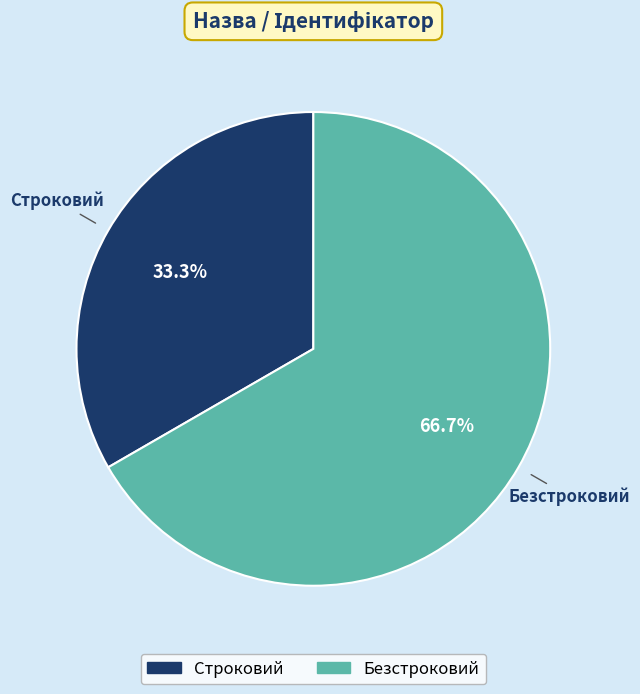

How many slices are in this pie chart?

2